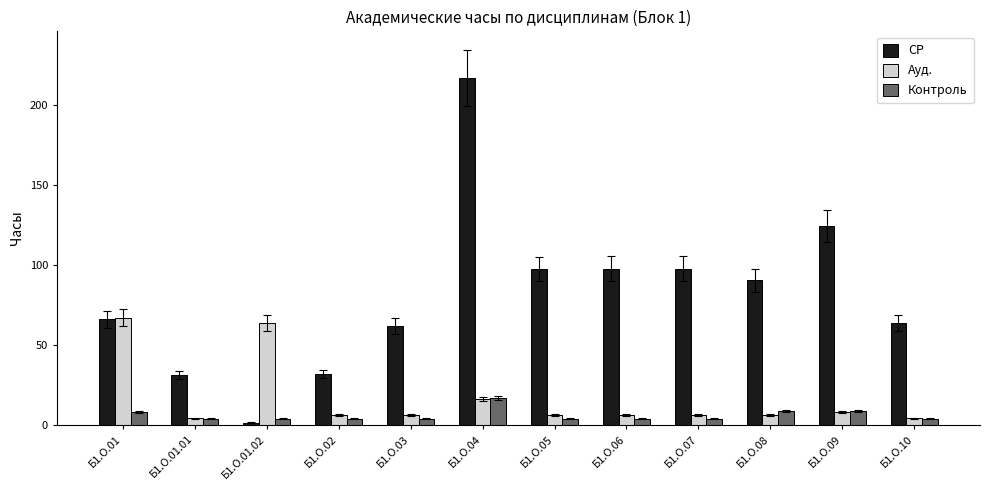

True or false: СР has a value of 152.0 at Б1.О.06.

False